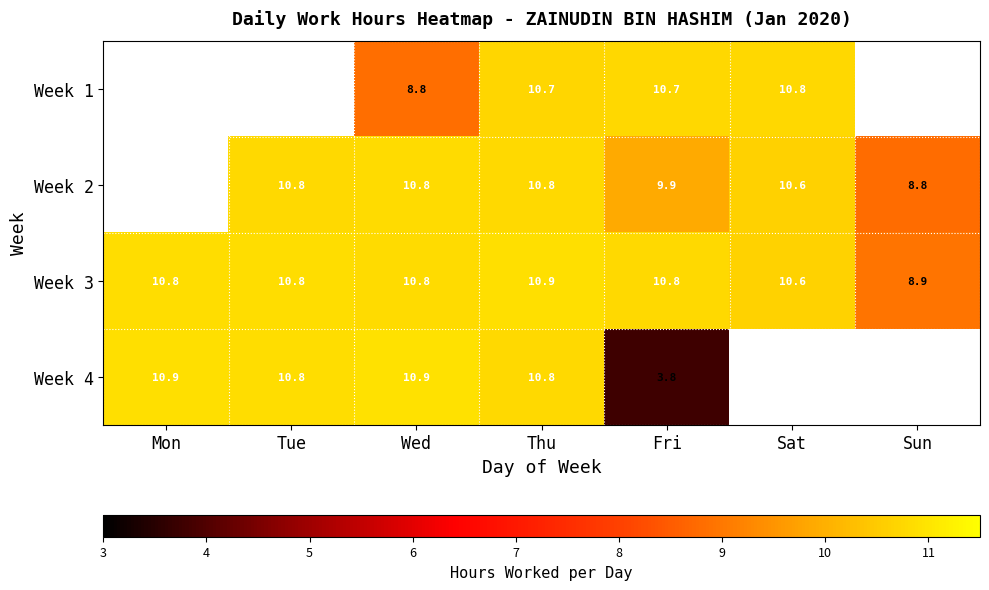

Is the value of Week 3 at Sun greater than the value of Week 4 at Wed?

No